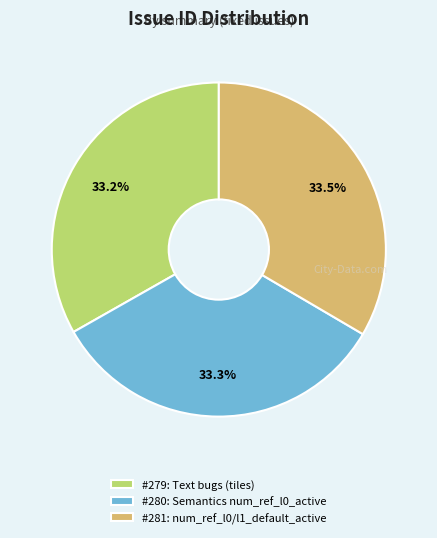

Does #281: num_ref_l0/l1_default_active account for over 50% of the chart?

No